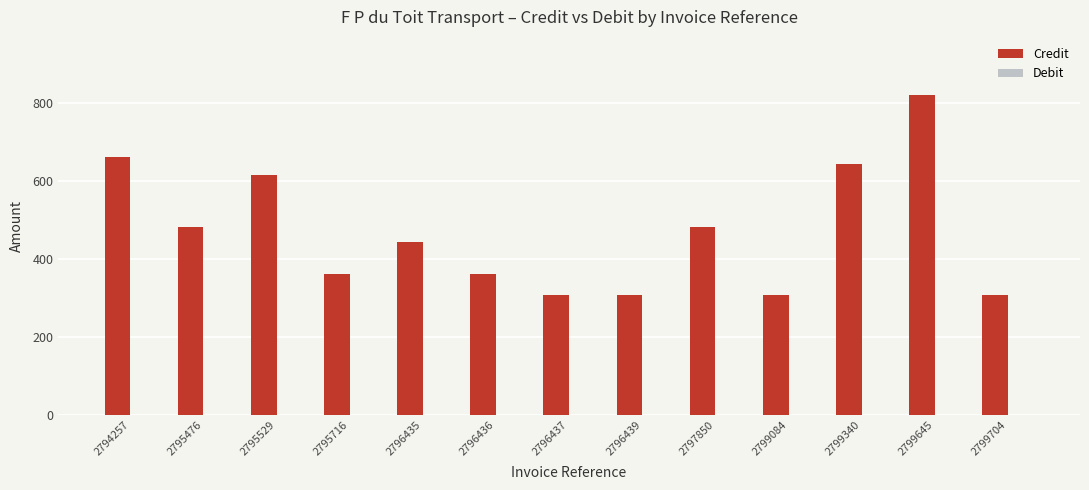

Which category has the highest value across all series?

2799645